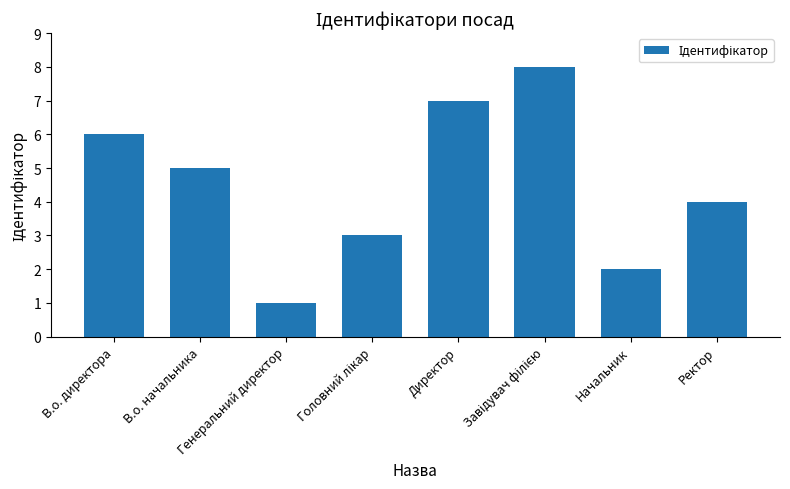

What is the maximum value shown in the chart?

8